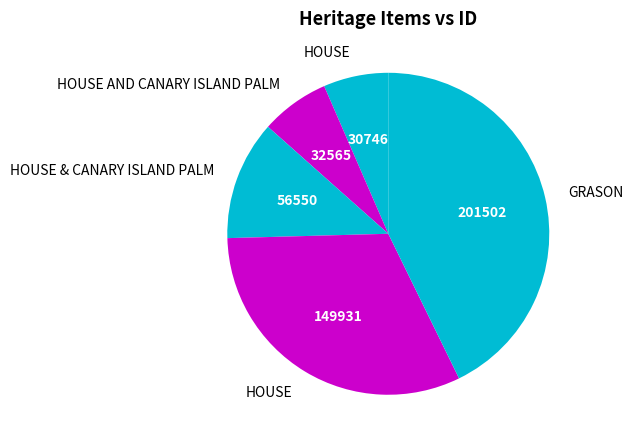

What is the smallest slice in the pie chart?

HOUSE